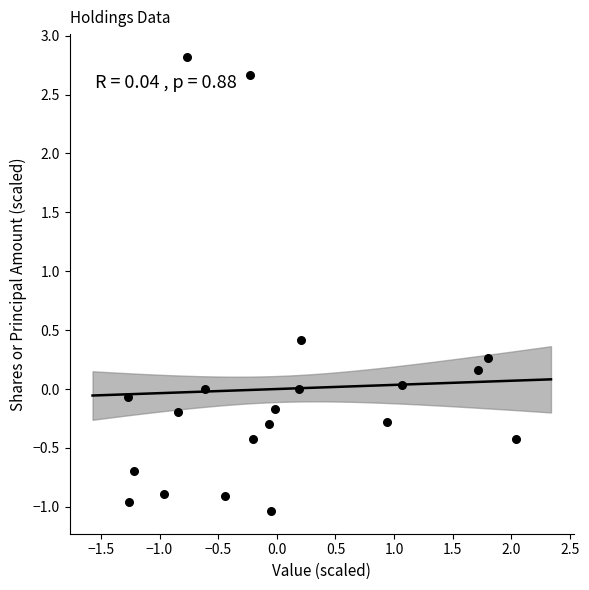

What is the range of X values (max minus min)?

3.3